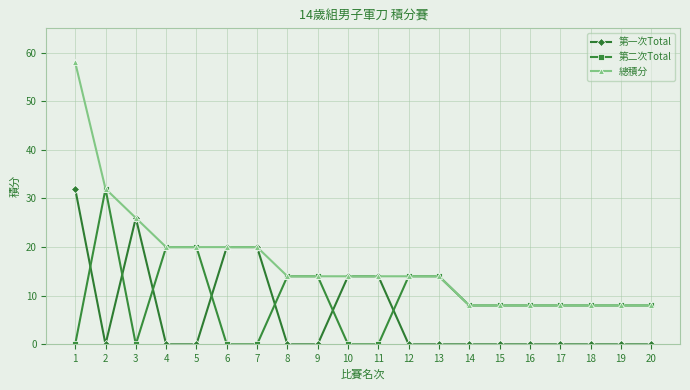

What is the maximum value shown in the chart?

58